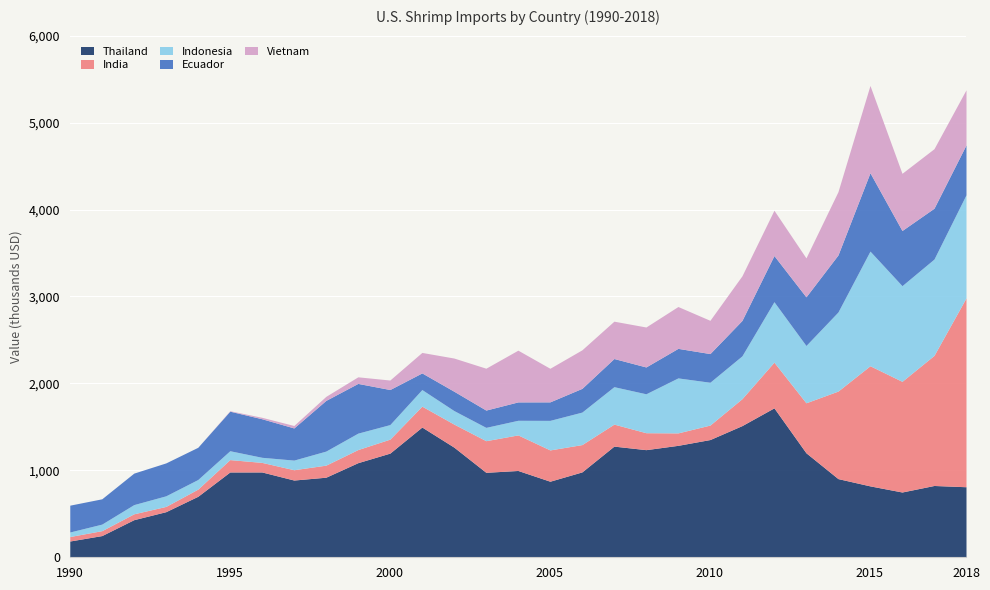

What is the value of the Thailand point at the 29th from the left?

811438.4